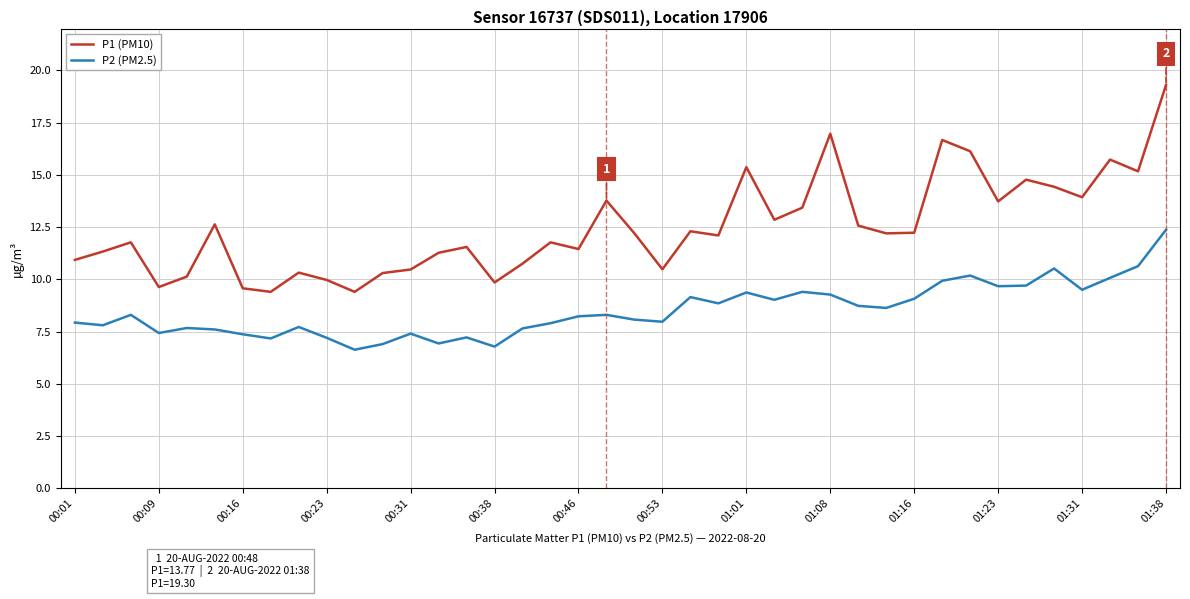

What is the smallest value displayed?

6.6